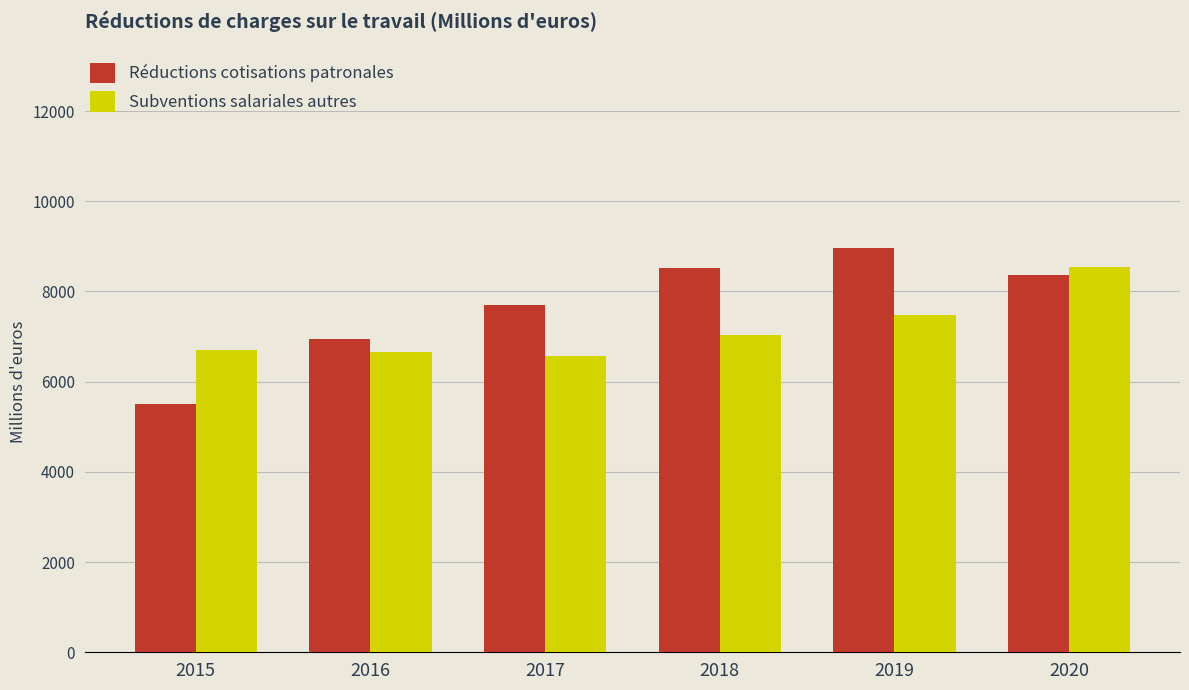

Which category has the highest value across all series?

2019